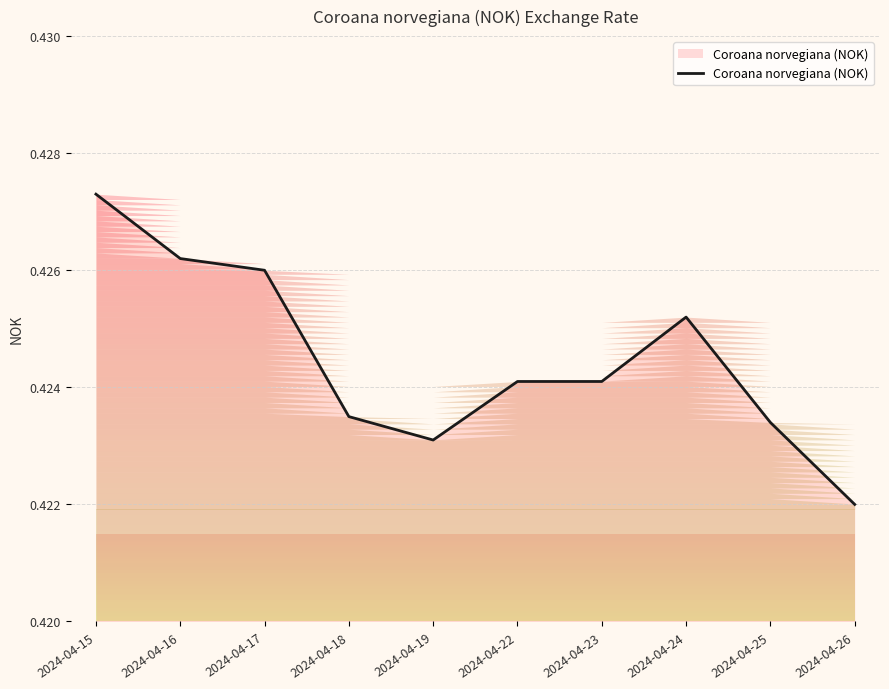

True or false: the data shows 0.7 at 2024-04-25.

False